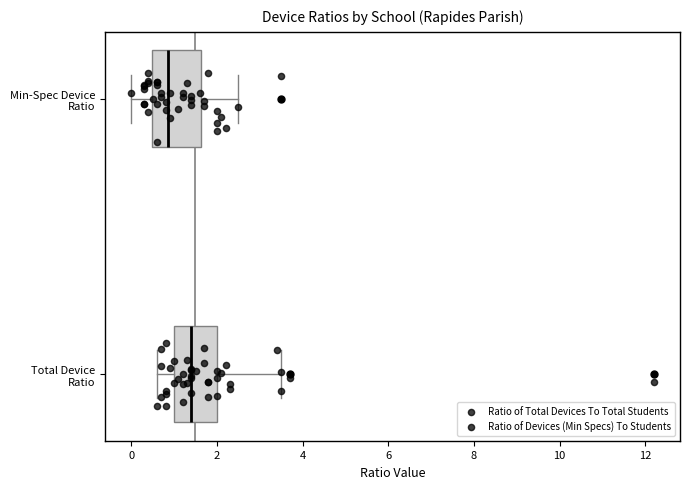

Reading bottom to top, read every box against the x-axis: the position of its median line, the range the box covers, and the ends of its whiskers. The values are not printed on the chart, so give them approximately, as read against the axis.

Total Device Ratio: median 1.4, box 1.0 to 2.0, whiskers 0.6 to 3.6
Min-Spec Device Ratio: median 0.8, box 0.4 to 1.6, whiskers 0.0 to 2.6